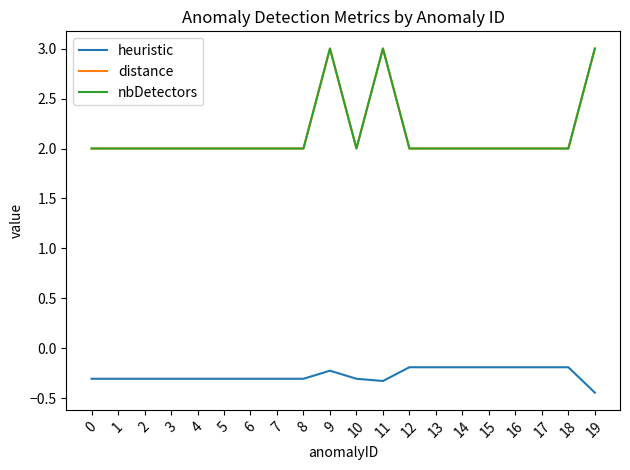

Does the chart display data point markers on the line(s)?

No